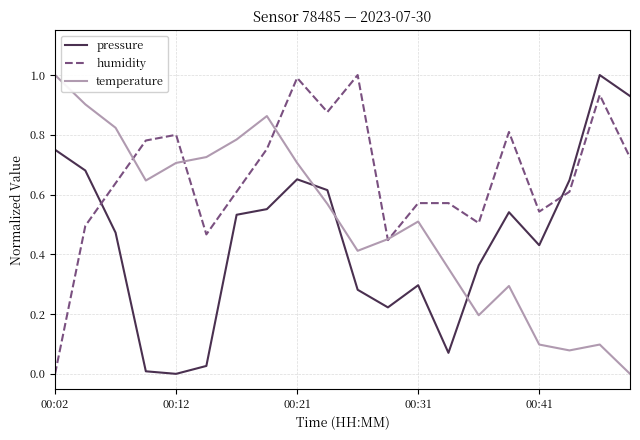

List the series in order of their overall mean, highest first.

humidity, temperature, pressure